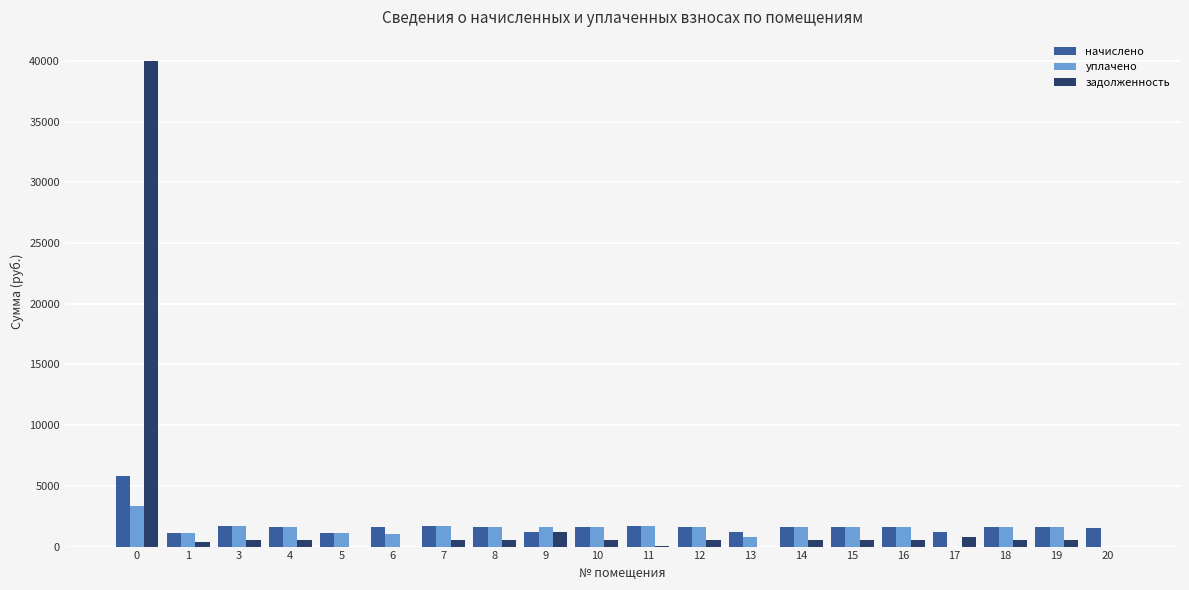

What is the total value across all series at 11?

3399.2